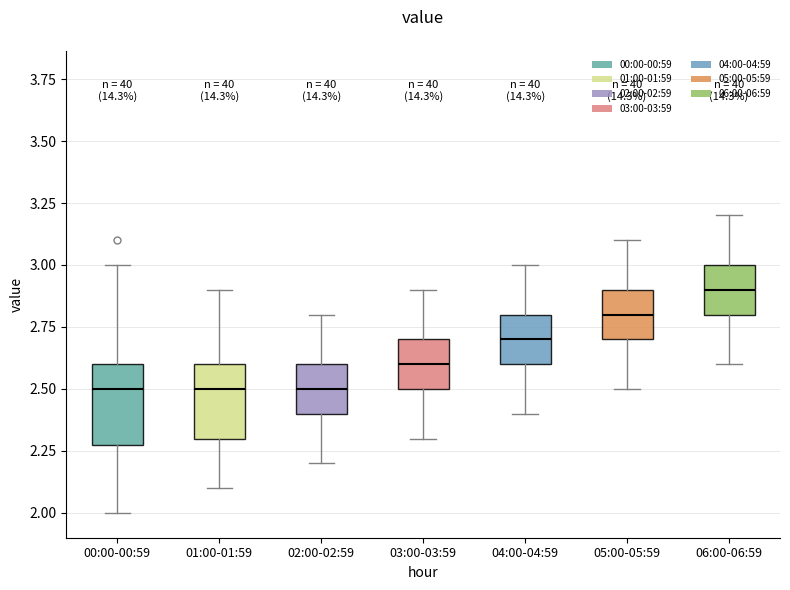

Reading left to right, read every box against the y-axis: the position of its median line, the range the box covers, and the ends of its whiskers. The values are not printed on the chart, so give them approximately, as read against the axis.

00:00-00:59: median 2.5, box 2.3 to 2.6, whiskers 2.0 to 3.0
01:00-01:59: median 2.5, box 2.3 to 2.6, whiskers 2.1 to 2.9
02:00-02:59: median 2.5, box 2.4 to 2.6, whiskers 2.2 to 2.8
03:00-03:59: median 2.6, box 2.5 to 2.7, whiskers 2.3 to 2.9
04:00-04:59: median 2.7, box 2.6 to 2.8, whiskers 2.4 to 3.0
05:00-05:59: median 2.8, box 2.7 to 2.9, whiskers 2.5 to 3.1
06:00-06:59: median 2.9, box 2.8 to 3.0, whiskers 2.6 to 3.2